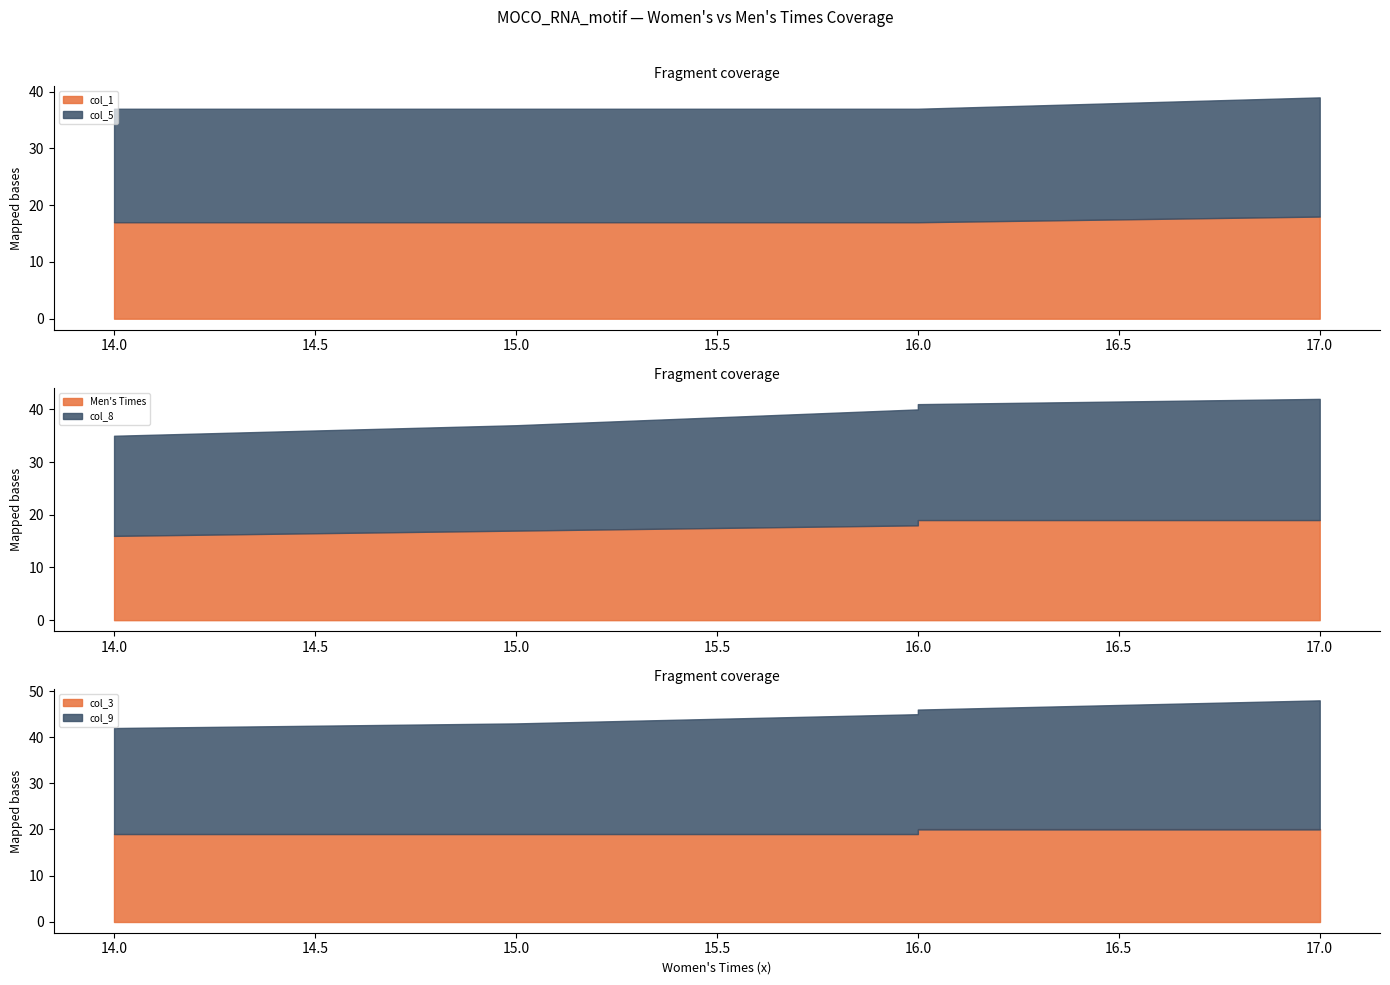

The col_9 series shows 45 at 17. True or false?

False